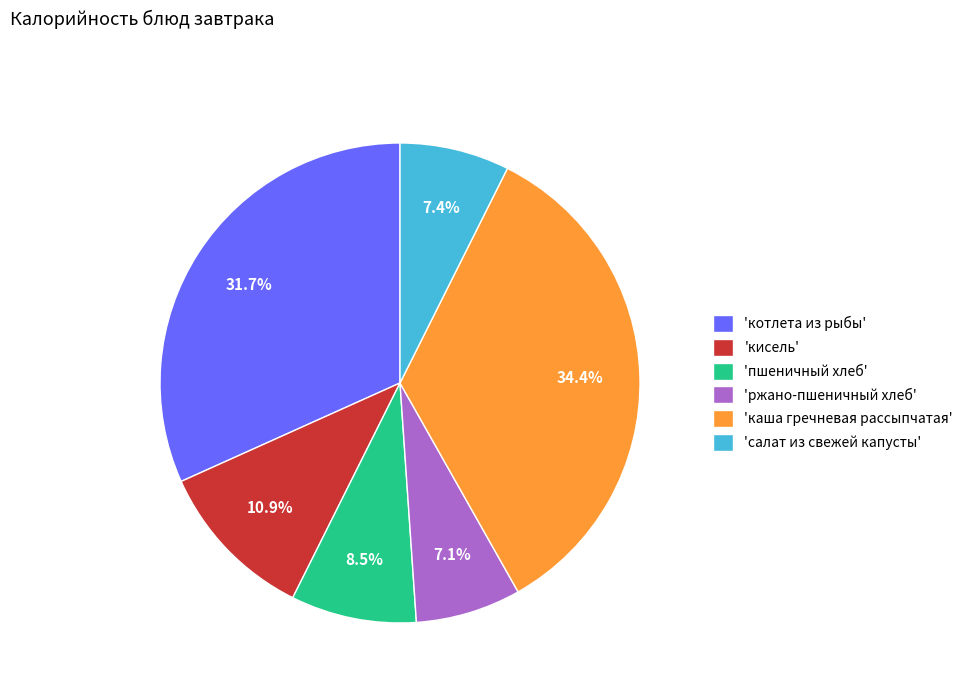

What is the ratio of the value at 'каша гречневая рассыпчатая' to the value at 'котлета из рыбы'?

1.1